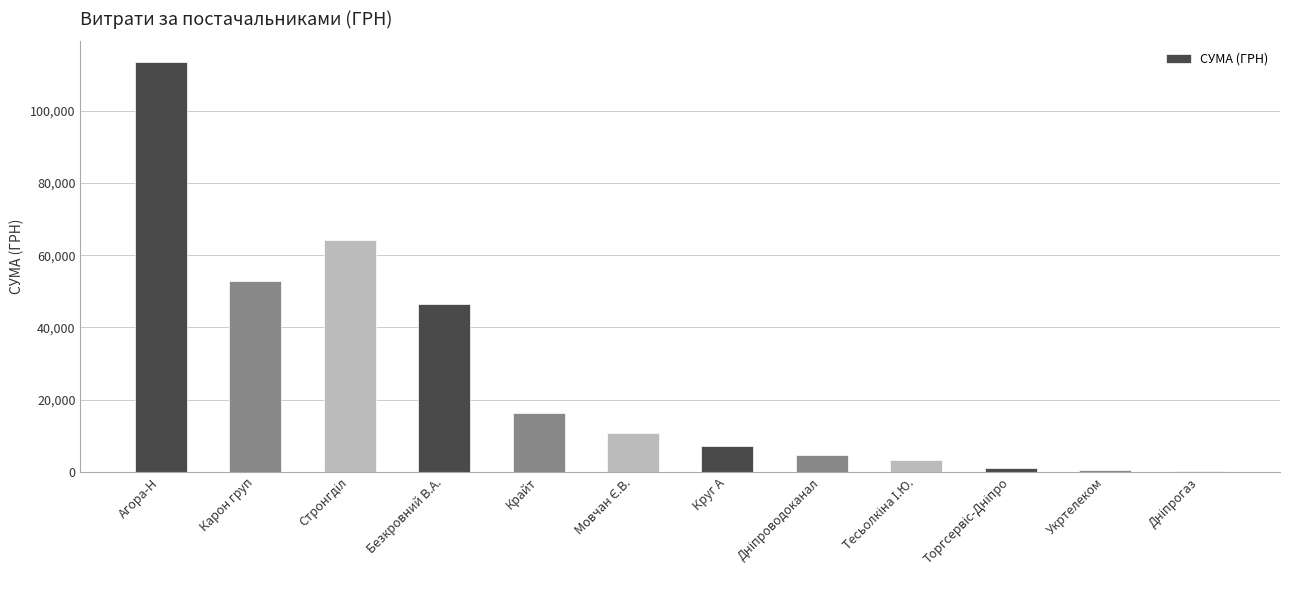

The value at Безкровний В.А. is 46563.9. True or false?

True